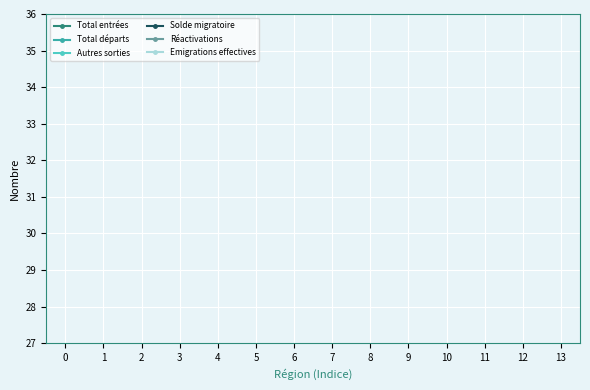

True or false: Réactivations has more than 2 points higher than both neighbors.

False